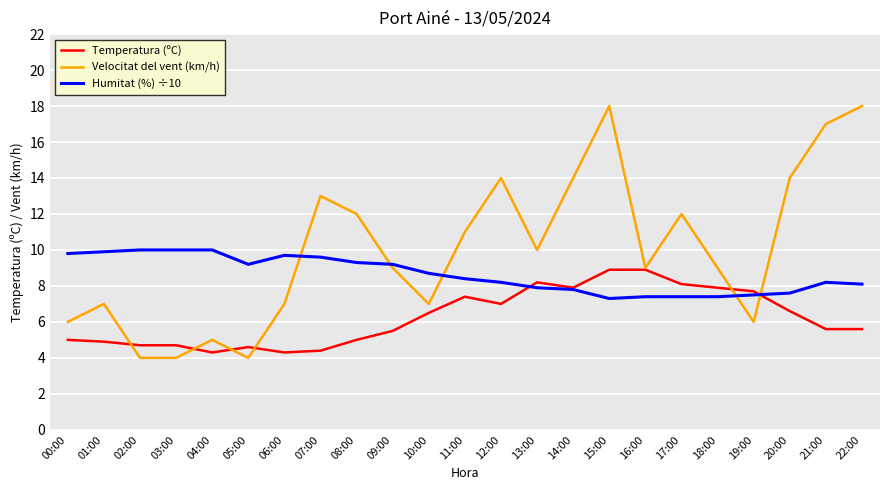

List the series in order of their overall mean, lowest first.

Temperatura (ºC), Humitat (%) ÷10, Velocitat del vent (km/h)